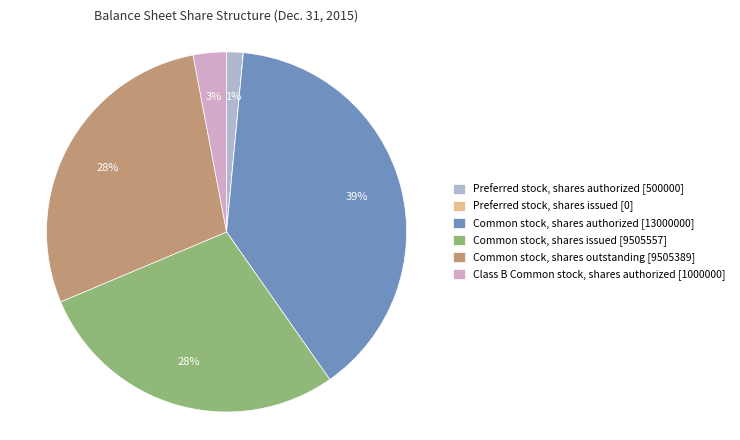

To the nearest percent, what is the average slice percentage?

17%